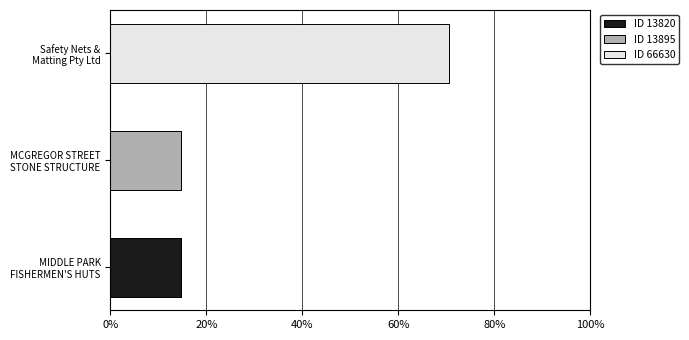

What is the sum of all ID 13820 values?

14.6